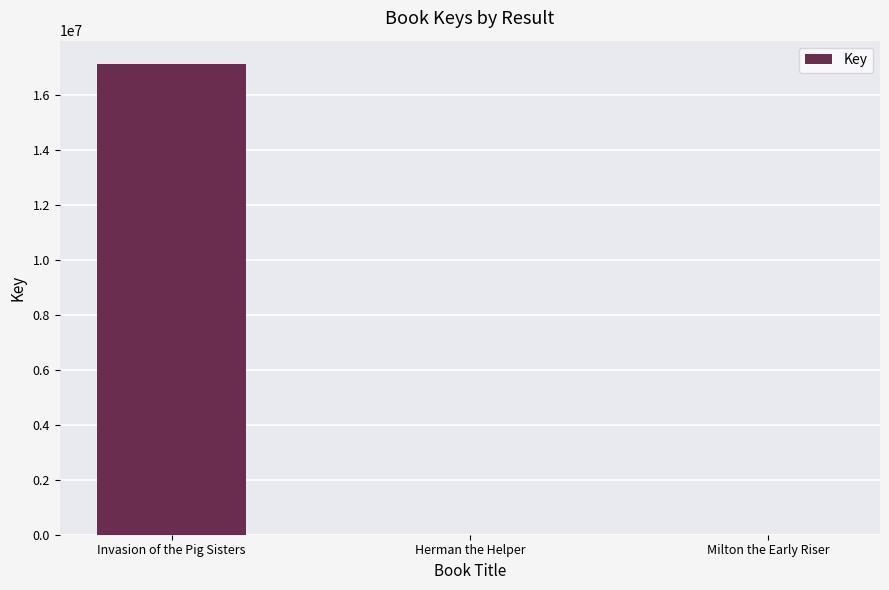

Between Milton the Early Riser and Invasion of the Pig Sisters, which is larger?

Invasion of the Pig Sisters